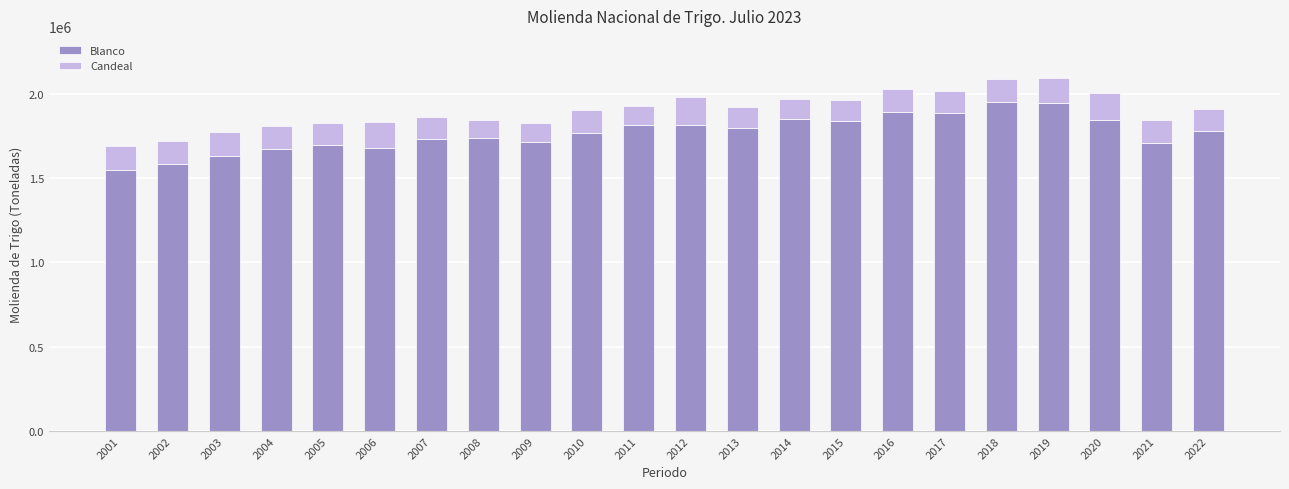

What is the total value across all series at 2010?

1902581